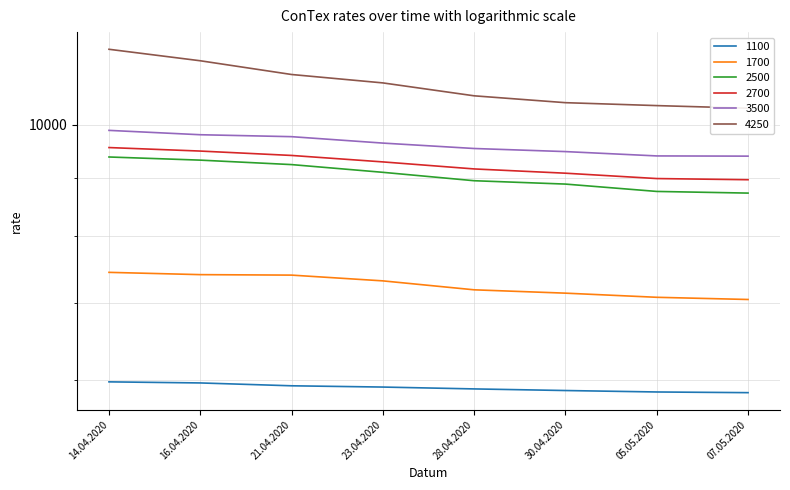

True or false: 4250 and 2500 cross at least once.

False